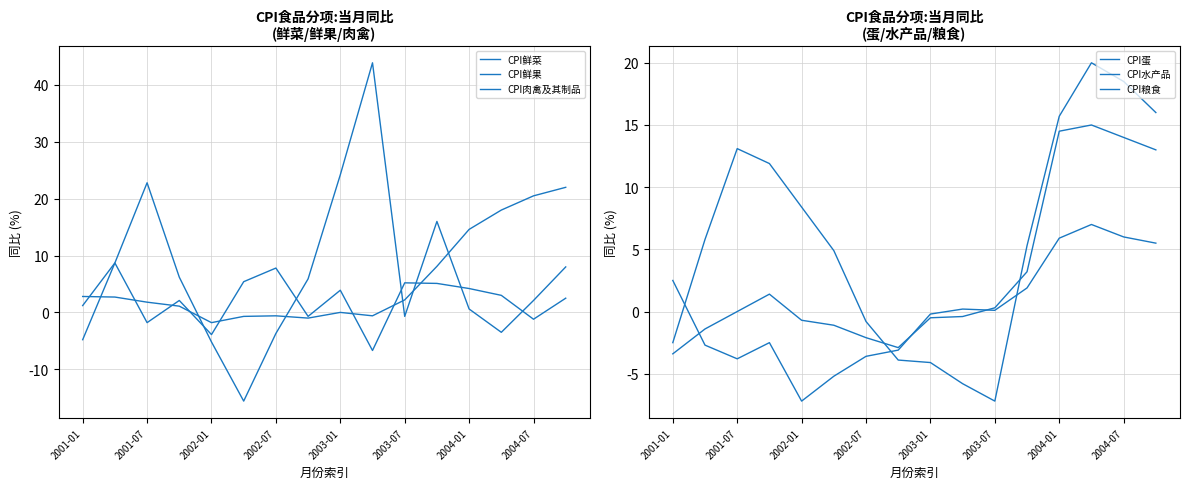

At 2003-01, list the series in order from largest to smallest.

CPI鲜菜, CPI鲜果, CPI肉禽及其制品, CPI水产品, CPI粮食, CPI蛋